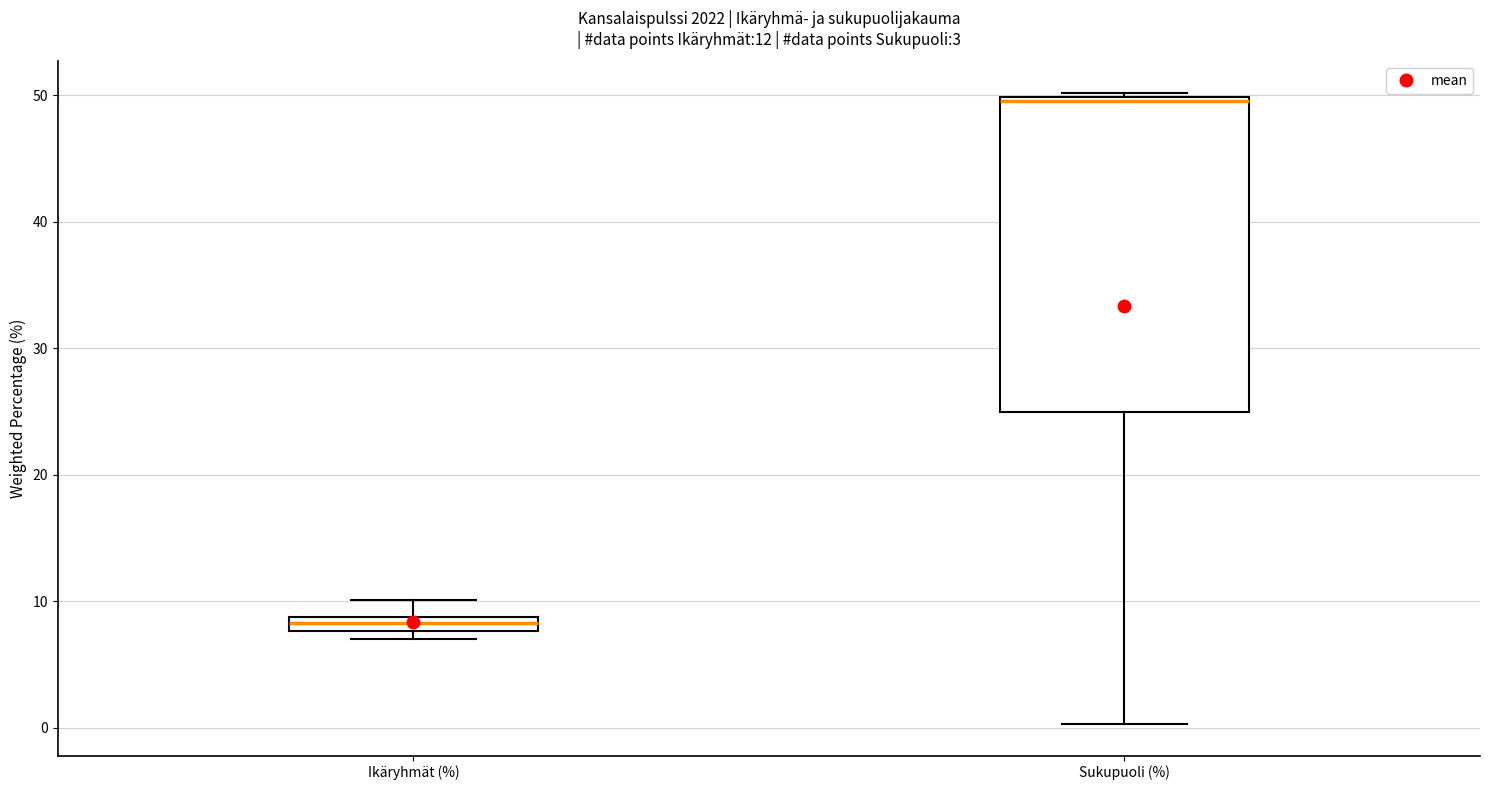

Which box's median line is the lowest?

Ikäryhmät (%)